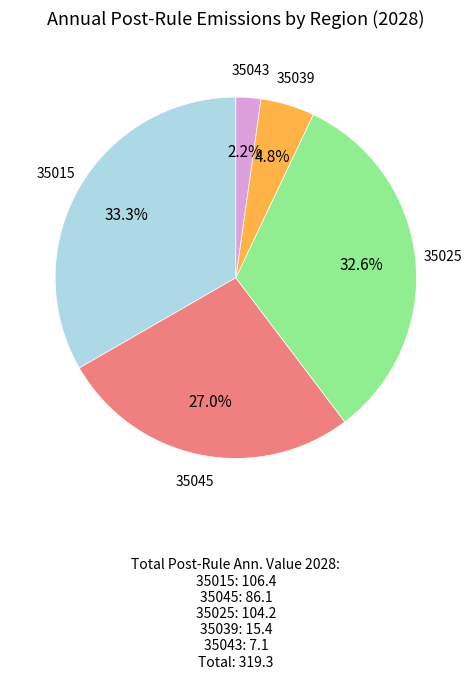

Is there a majority slice in this chart?

No